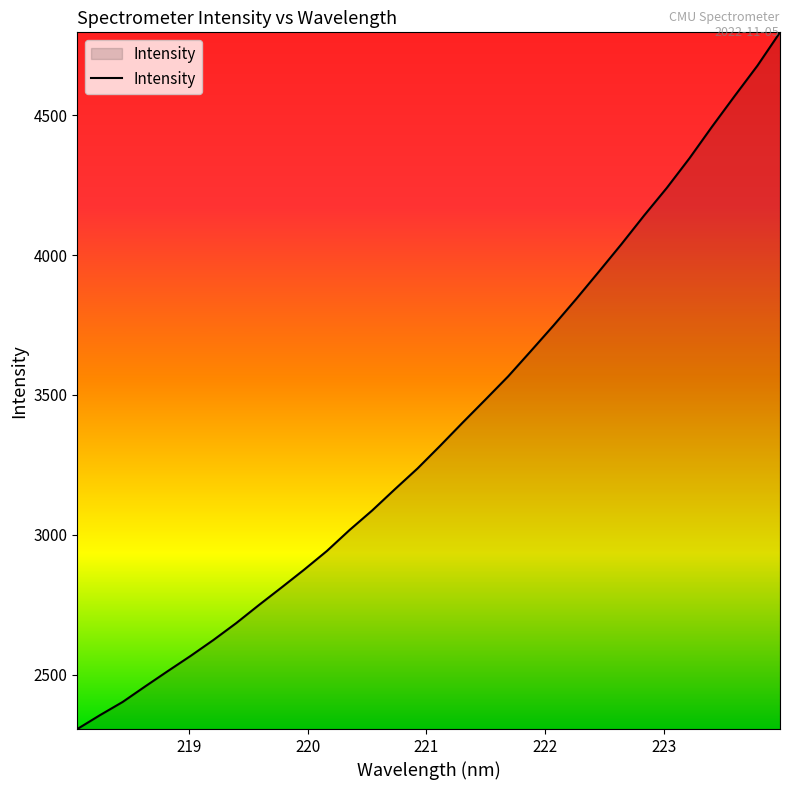

What is the minimum value shown in the chart?

2305.4